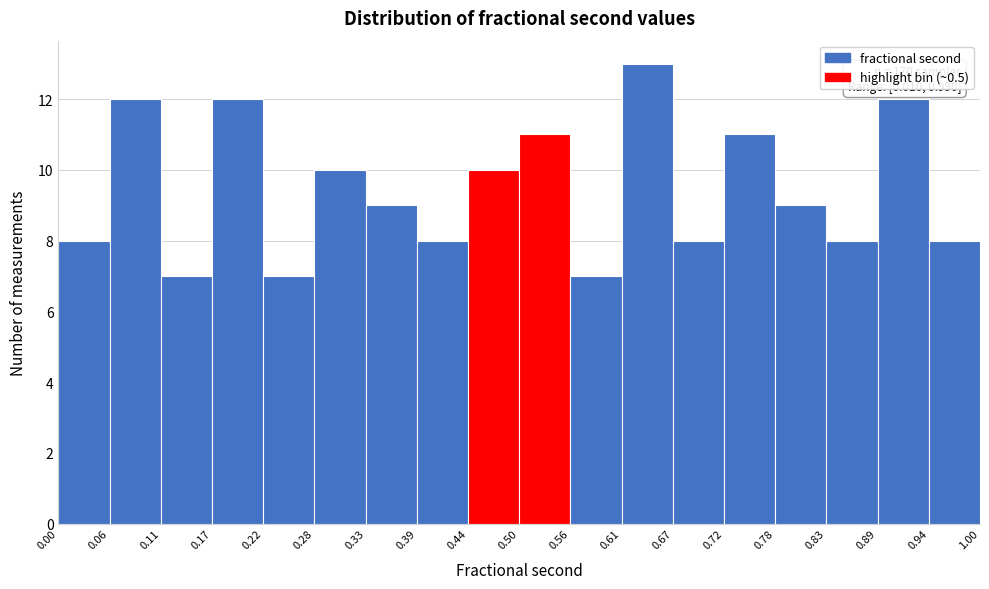

Which range on the x-axis has the tallest bar?

0.61 to 0.67